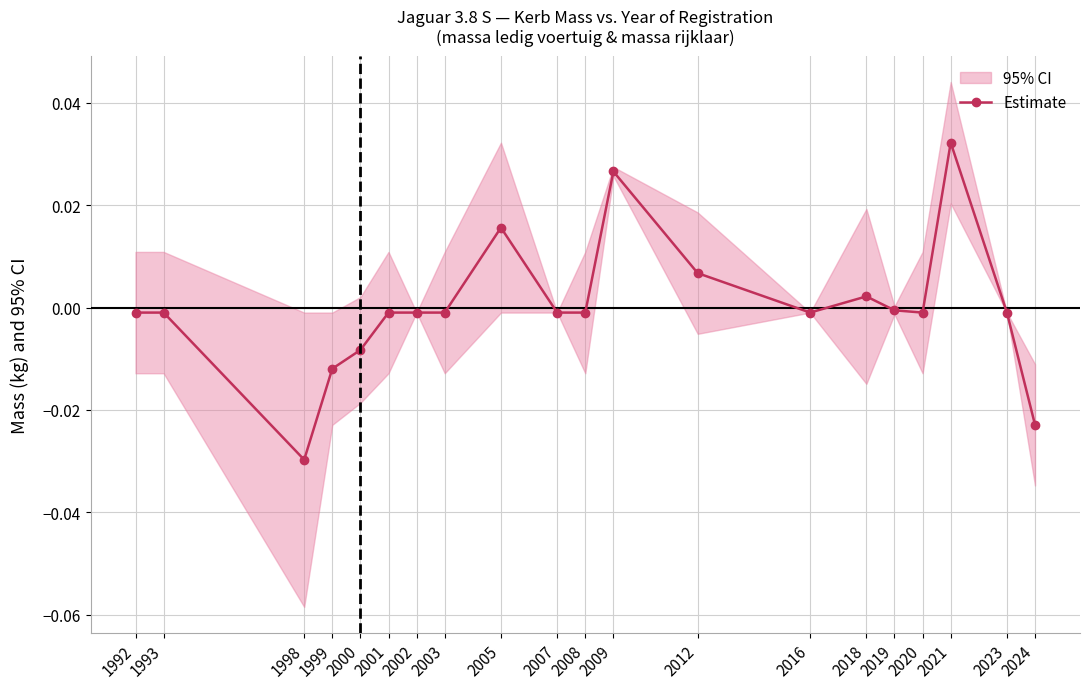

Rank the categories by value from lowest to highest.

1998, 2024, 1999, 2000, 1992, 1993, 2001, 2002, 2003, 2007, 2008, 2016, 2020, 2023, 2019, 2018, 2012, 2005, 2009, 2021